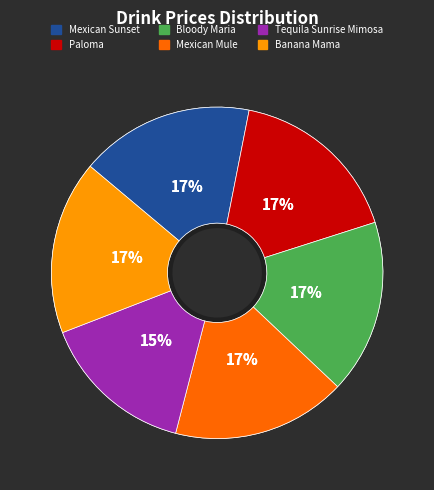

True or false: Tequila Sunrise Mimosa accounts for 15% of the total.

True